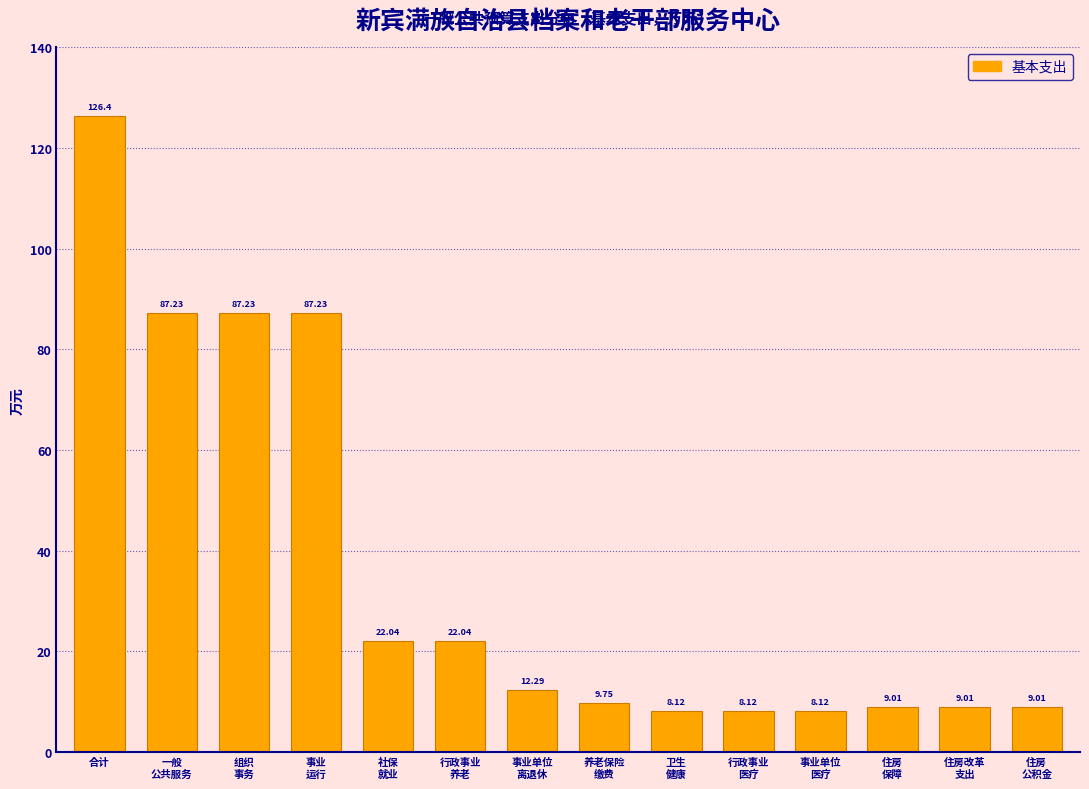

What is the difference between the second highest and second lowest values?

79.1